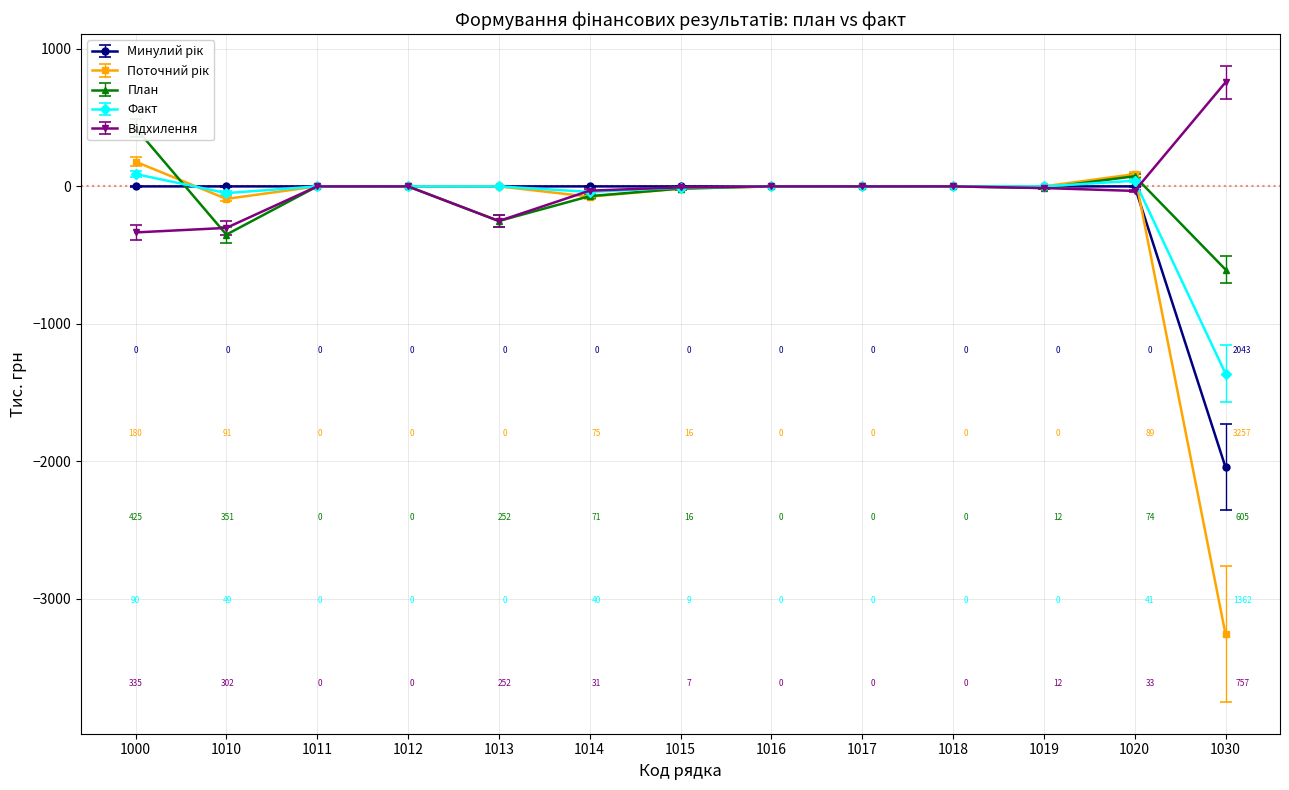

List the series in order of their overall mean, lowest first.

Поточний рік, Минулий рік, Факт, План, Відхилення